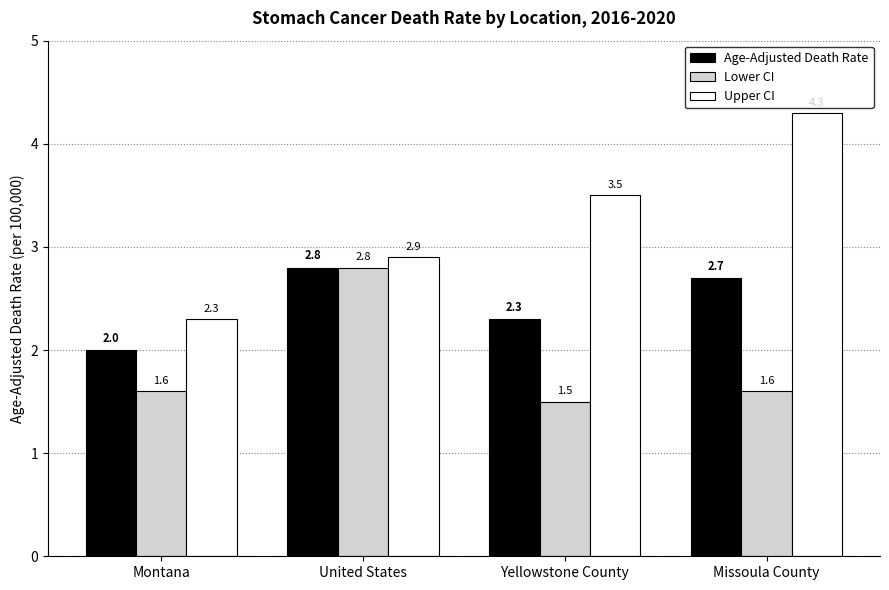

List the series in order of their overall mean, highest first.

Upper CI, Age-Adjusted Death Rate, Lower CI